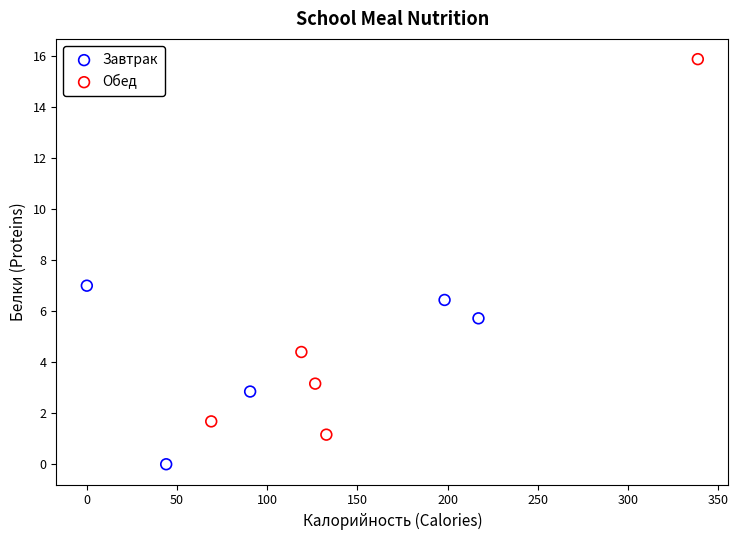

Which series contains the lowest Y value?

Завтрак